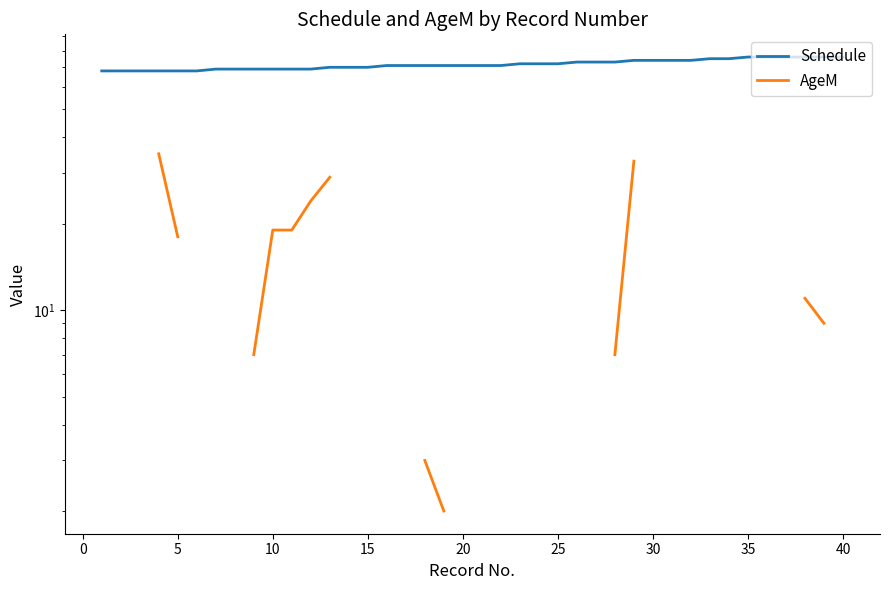

List the series in order of their peak value, lowest first.

AgeM, Schedule